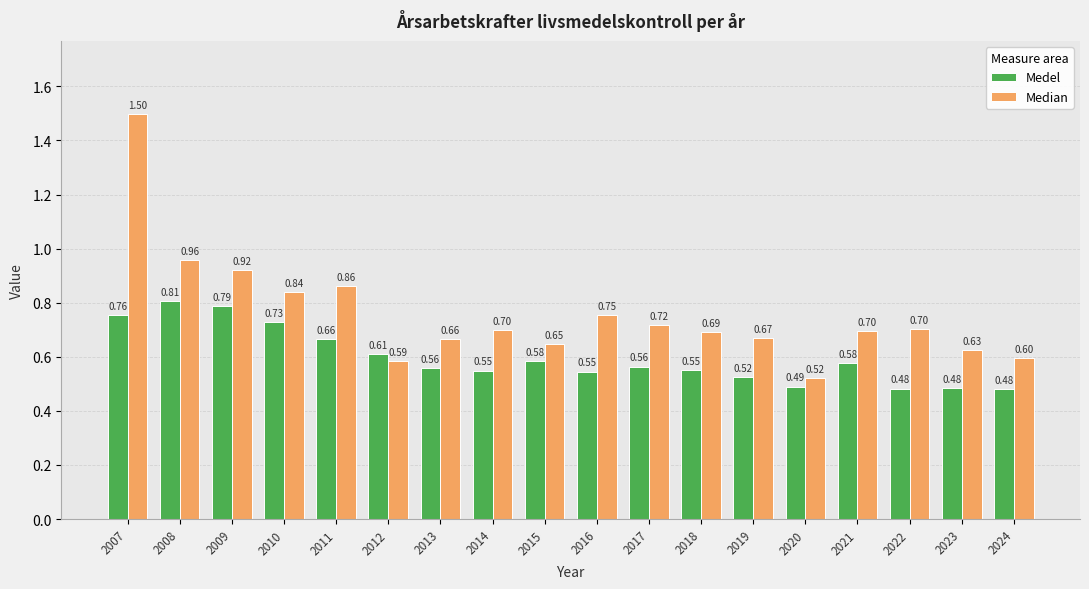

At which category does the chart reach its minimum across all series?

2024